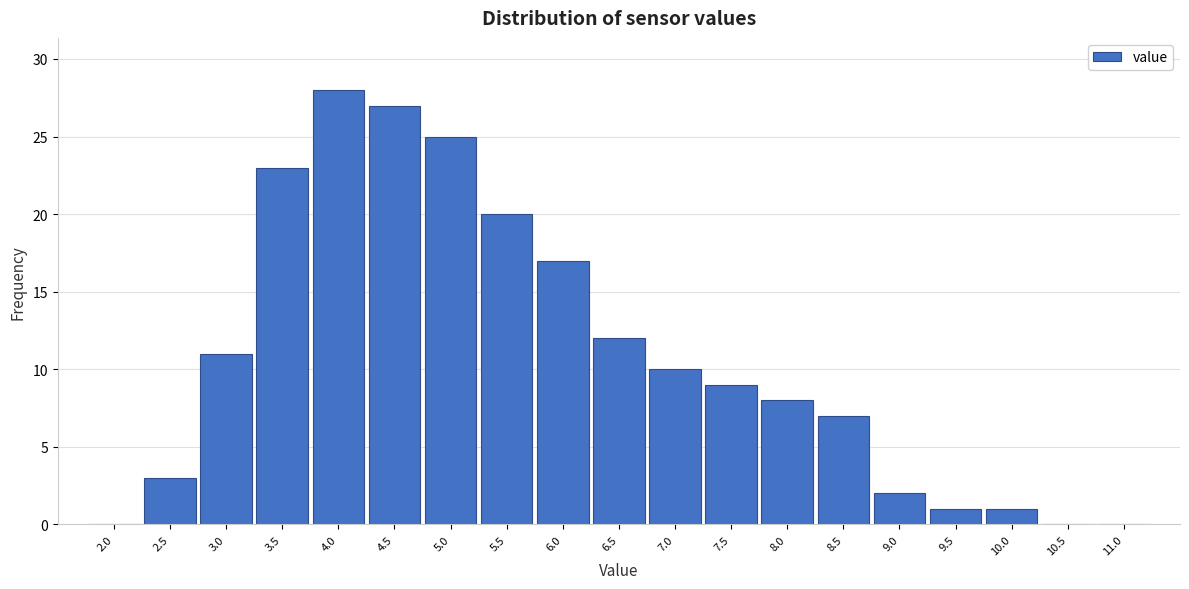

Reading left to right, list all the values displayed in this chart.

2.0=0	2.5=3	3.0=11	3.5=23	4.0=28	4.5=27	5.0=25	5.5=20	6.0=17	6.5=12	7.0=10	7.5=9	8.0=8	8.5=7	9.0=2	9.5=1	10.0=1	10.5=0	11.0=0